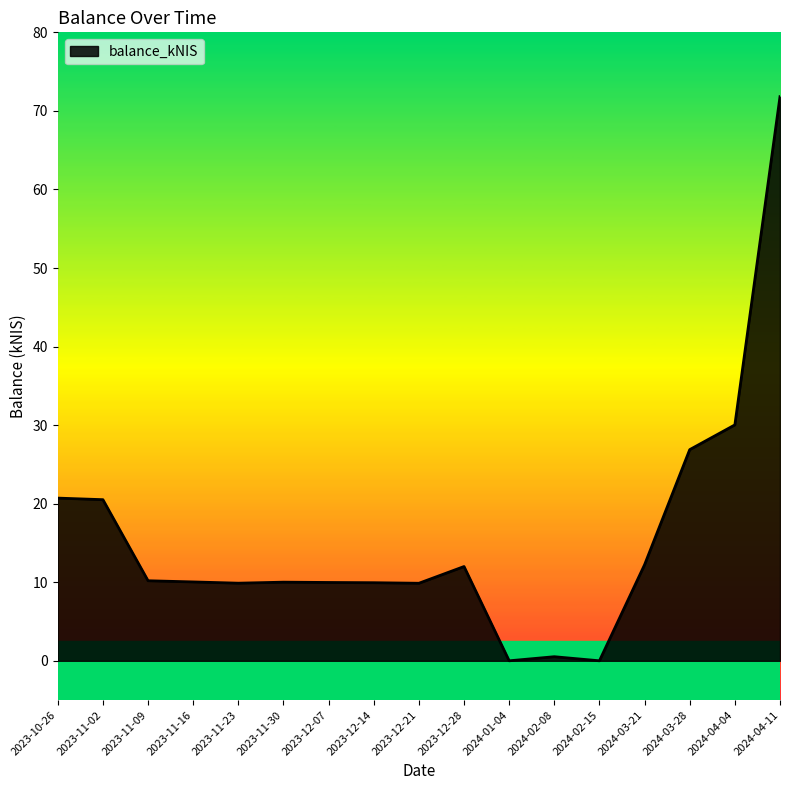

True or false: the data has more than 0 interior local peaks.

True